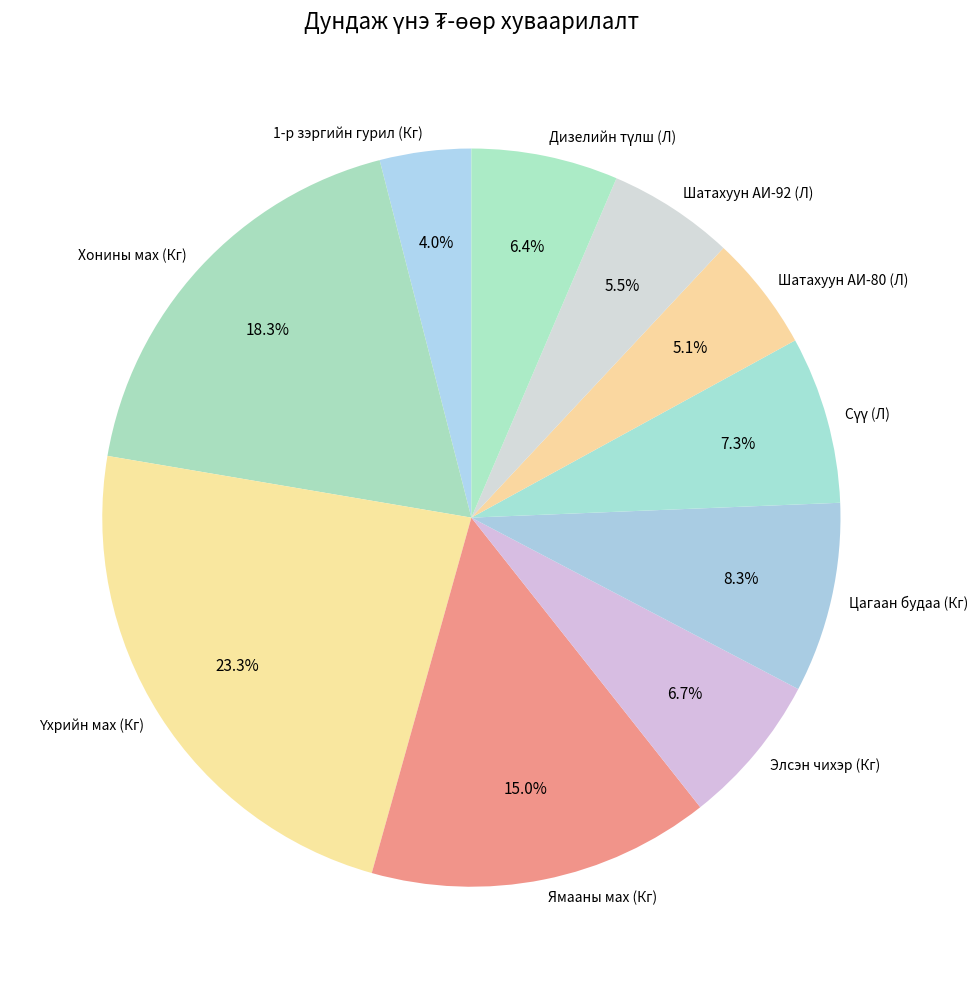

To the nearest percent, what is the difference between the Шатахуун АИ-80 (Л) and 1-р зэргийн гурил (Кг) slice percentages?

1%